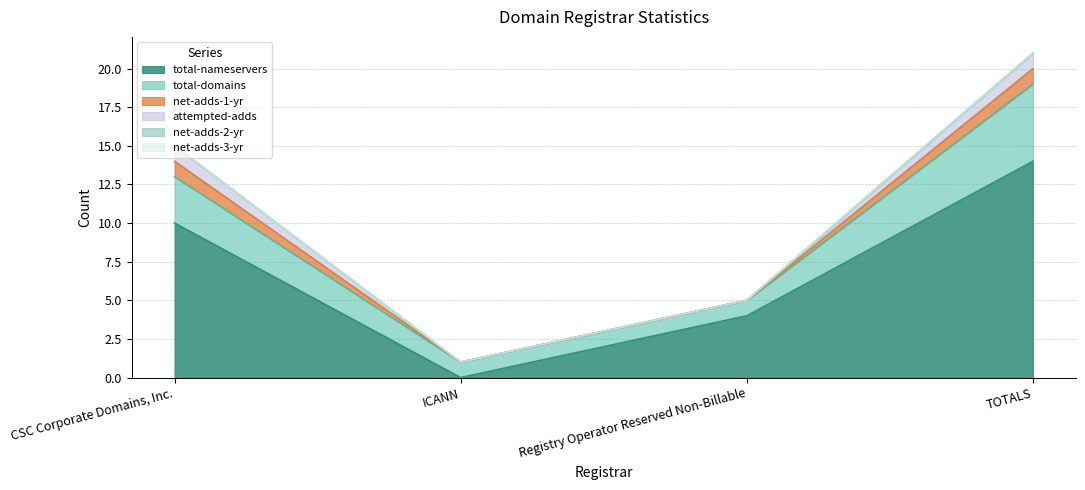

Does the chart have visible grid lines?

Yes